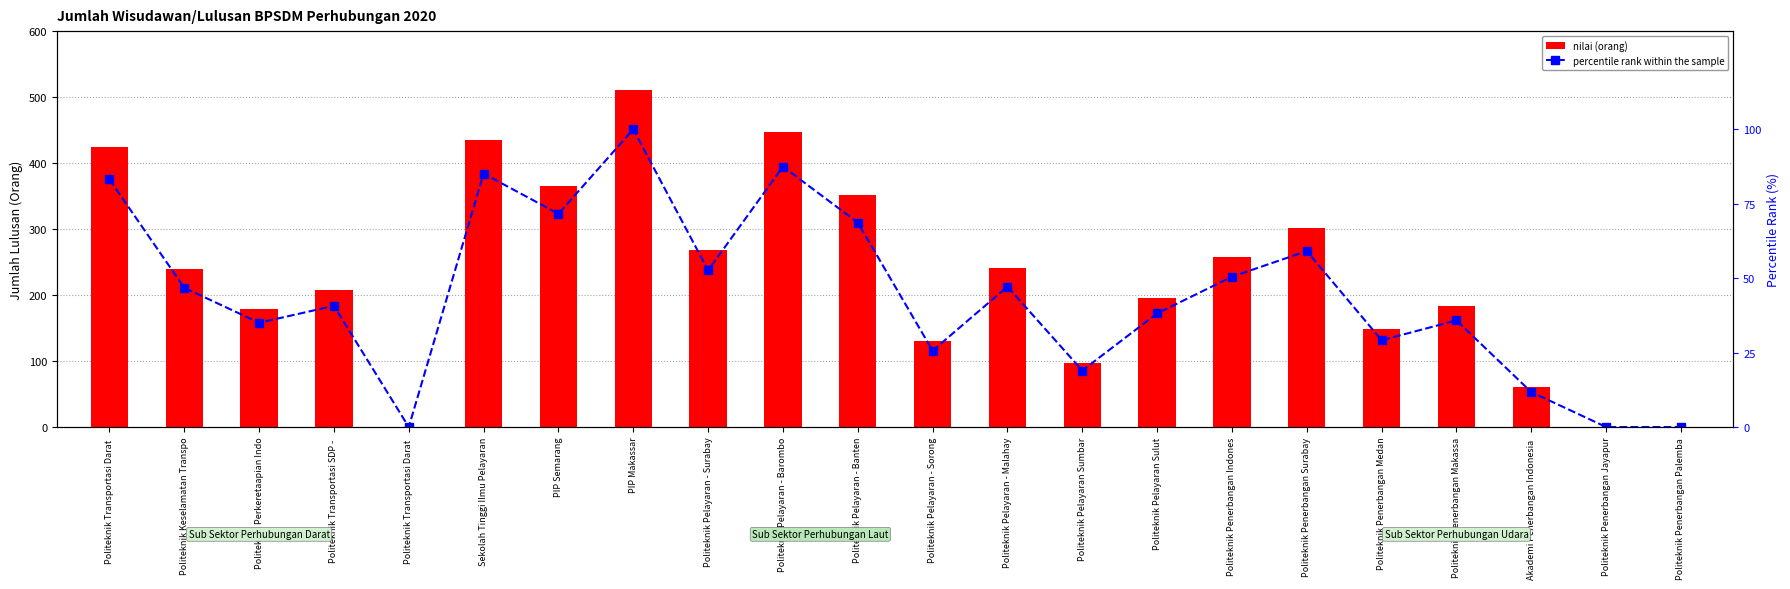

Count the number of data series in this chart.

2